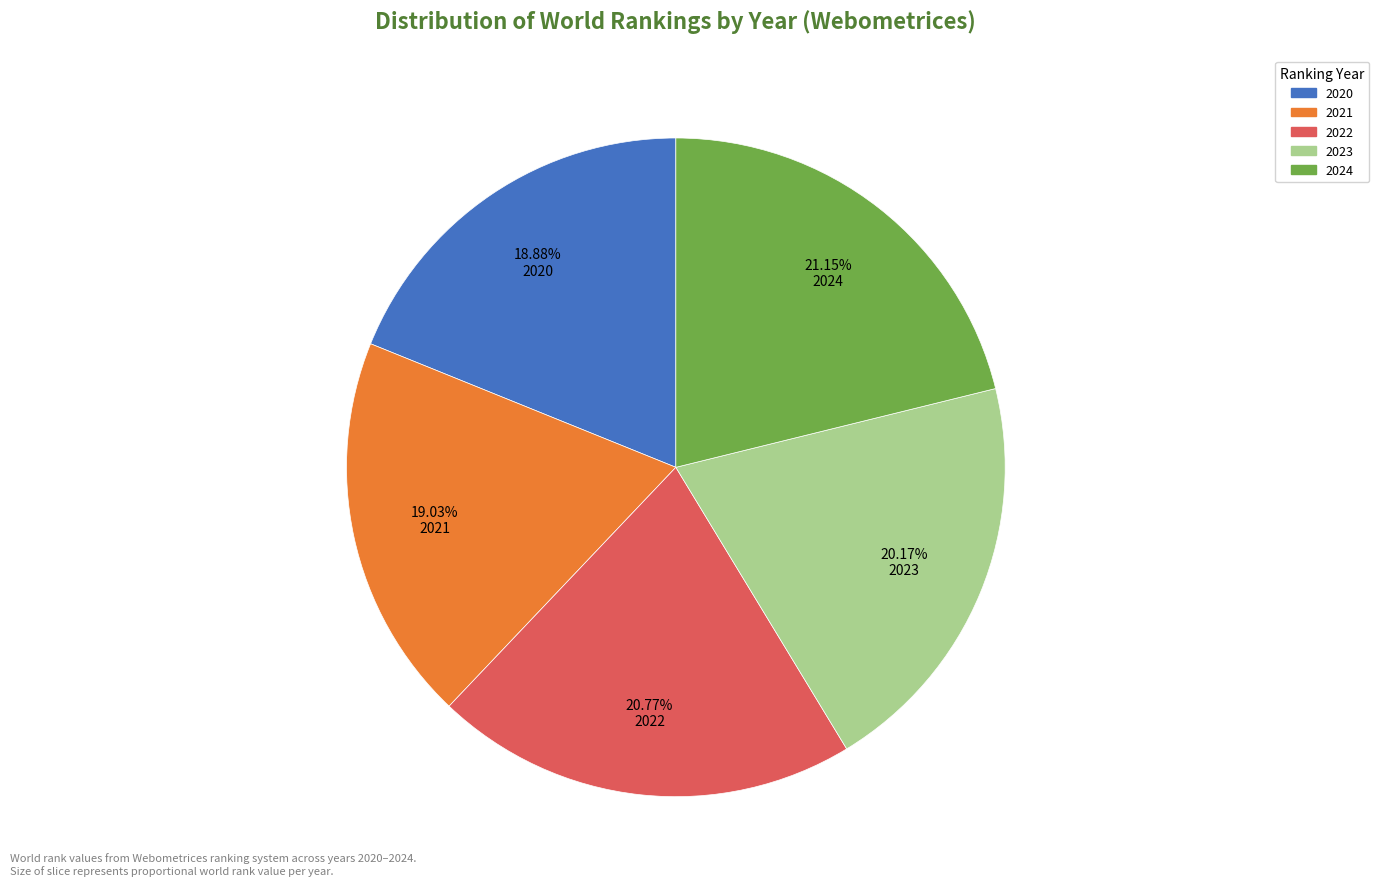

Combined, do 2020 and 2021 account for over 50%?

No